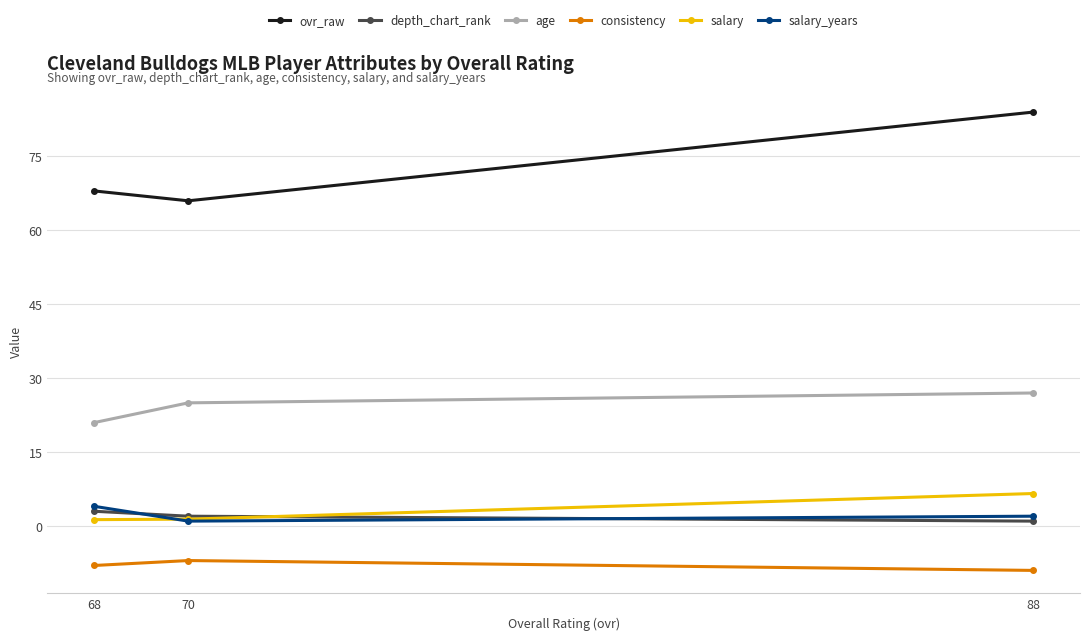

Which series has the largest total across all categories?

ovr_raw